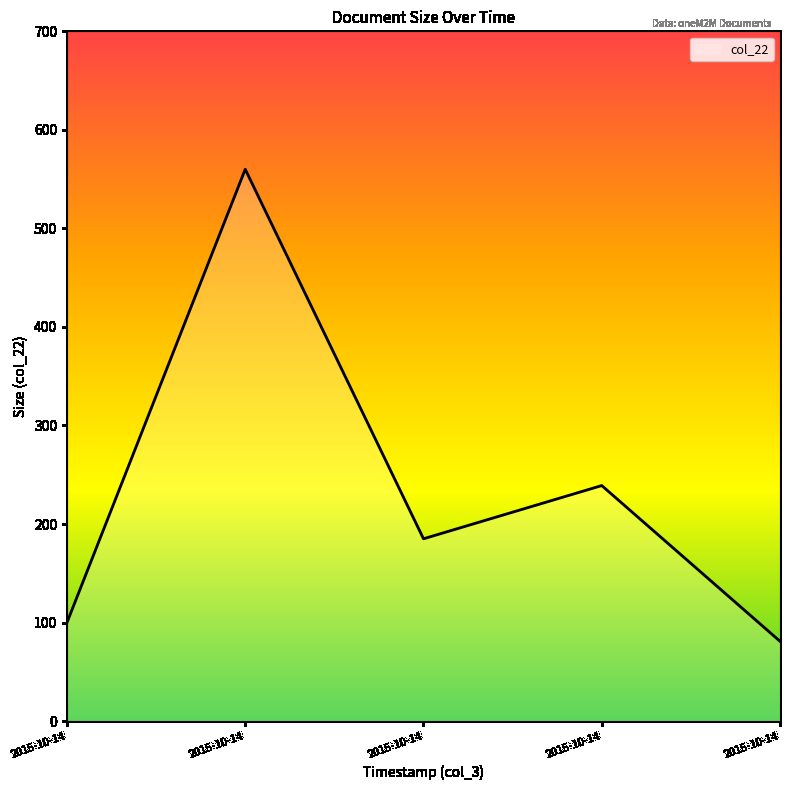

The chart shows a value of 185 at 2015-10-14. True or false?

True